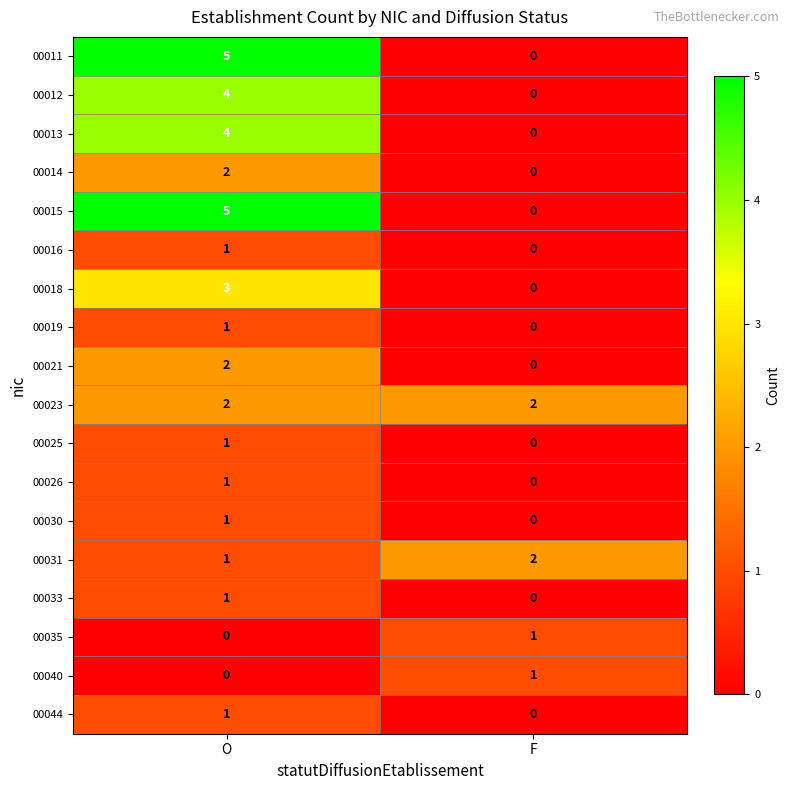

True or false: 00011 has a value of 0 at F.

True